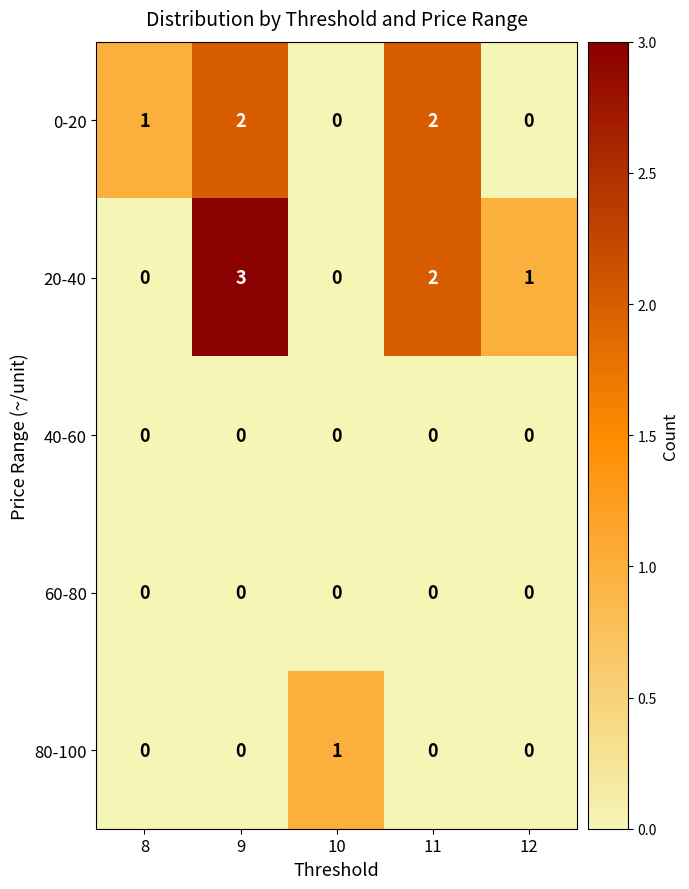

How many distinct data groups are displayed?

5